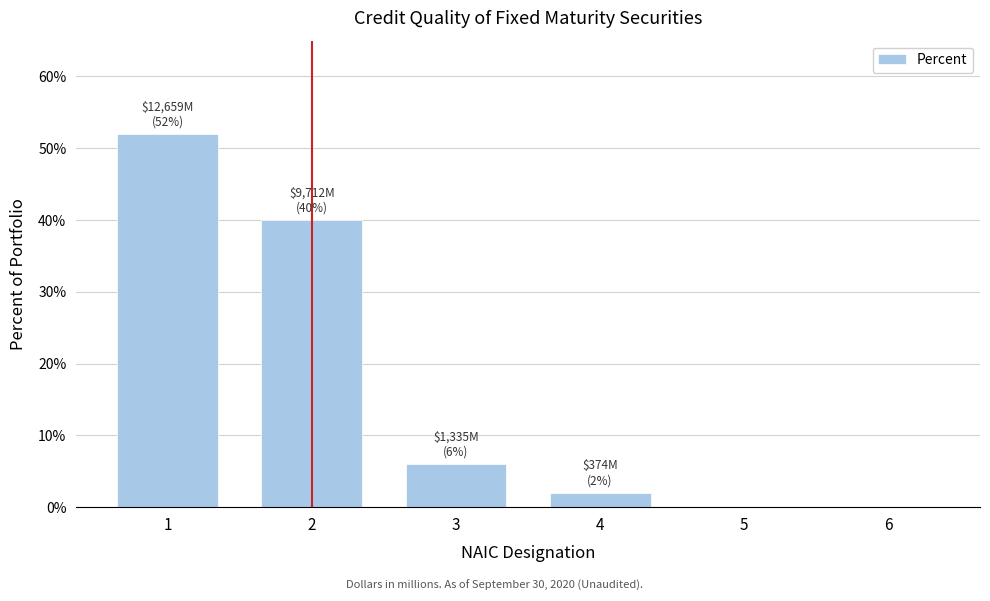

Are the bars horizontal?

No